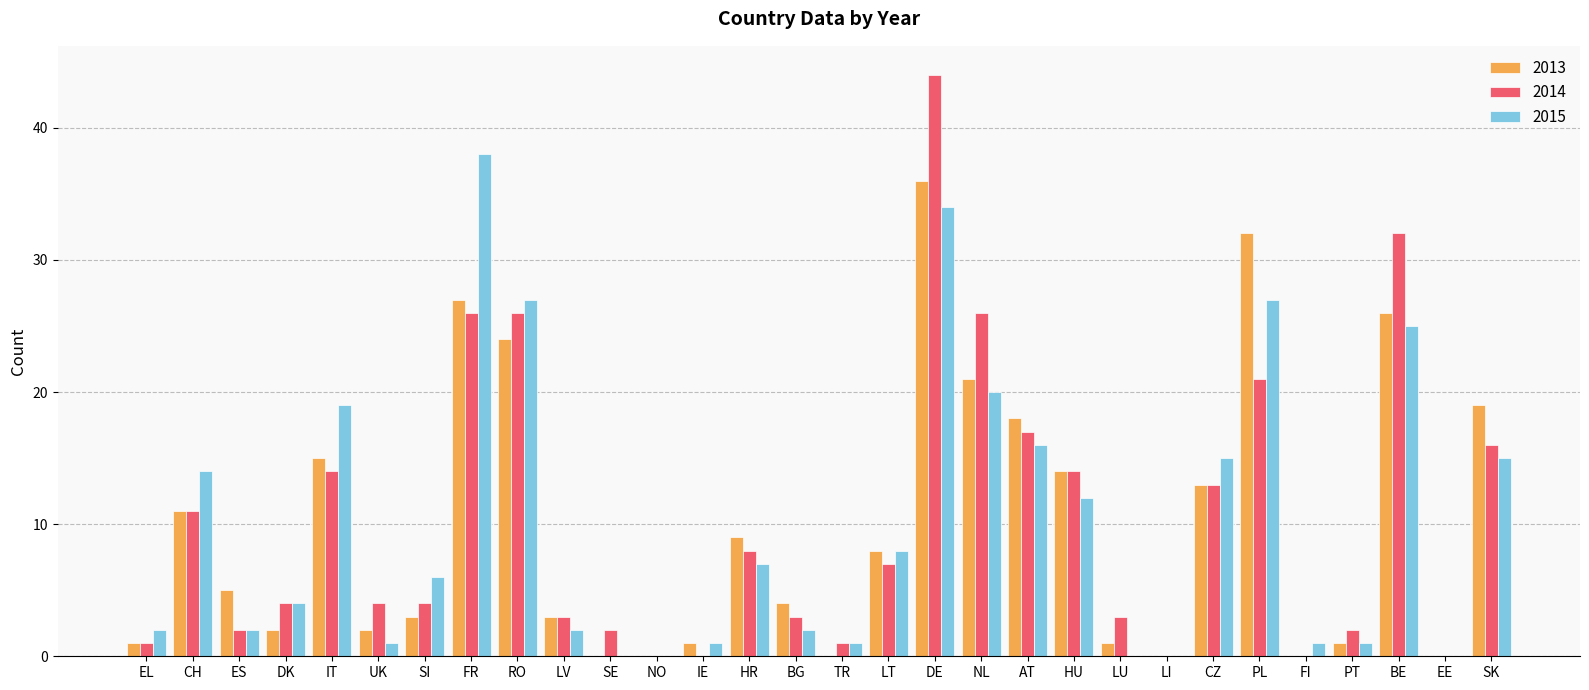

What value does the 2013 series have at BG?

4